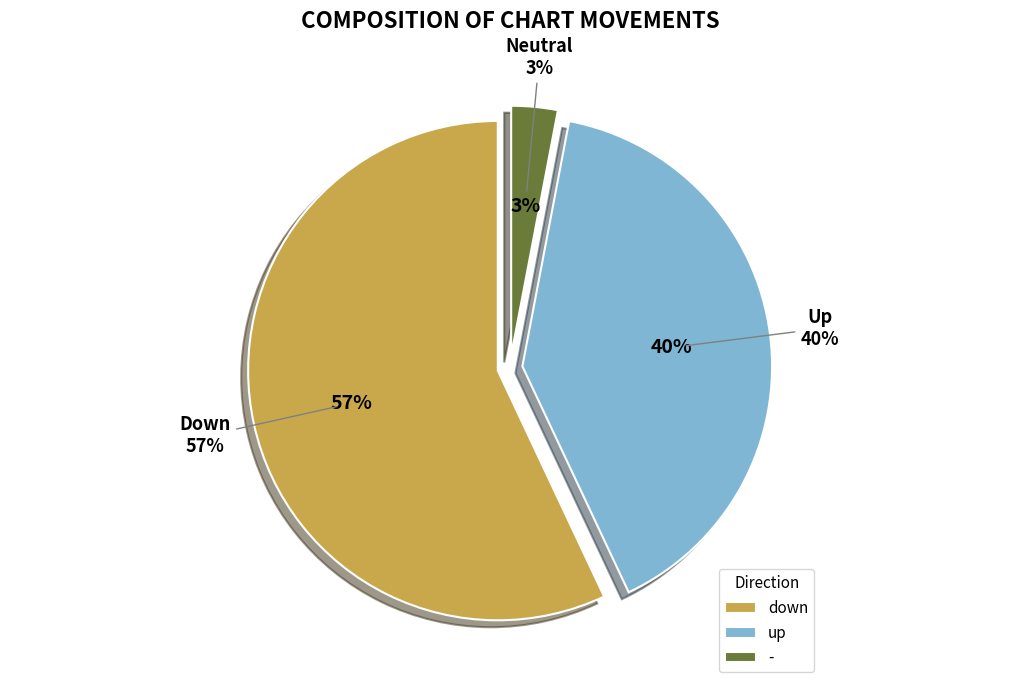

What is the ratio of the value at - to the value at up?

0.1